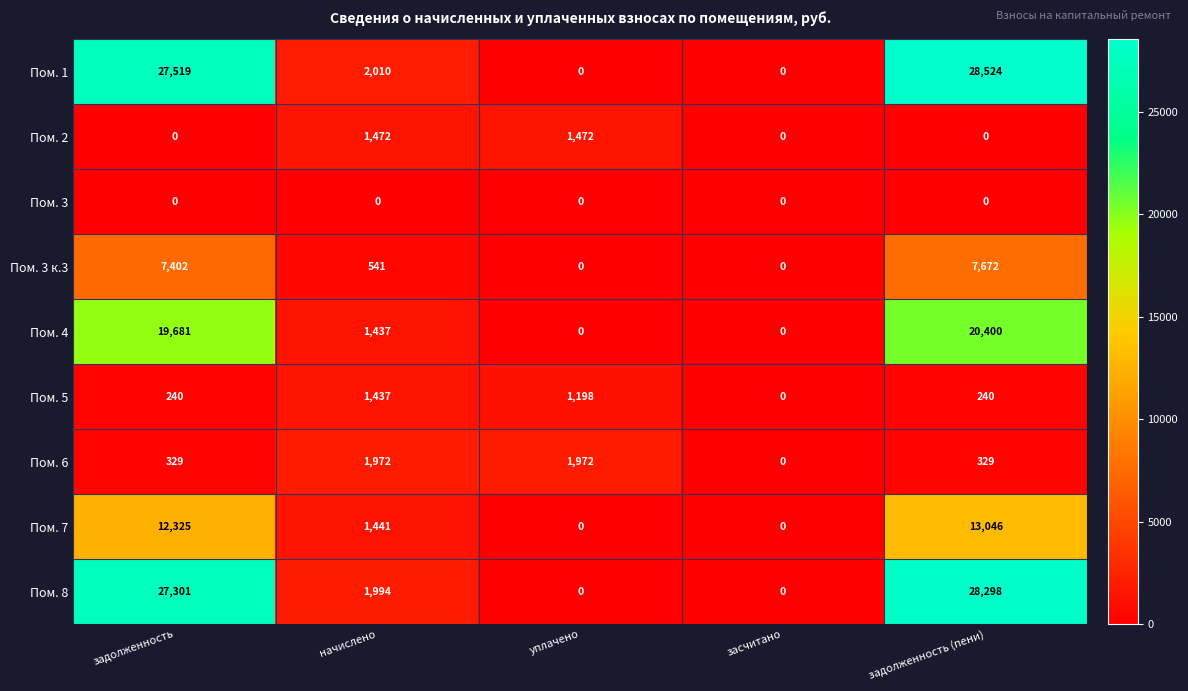

What is the difference between the maximum and second lowest values in the Пом. 2 series?

1472